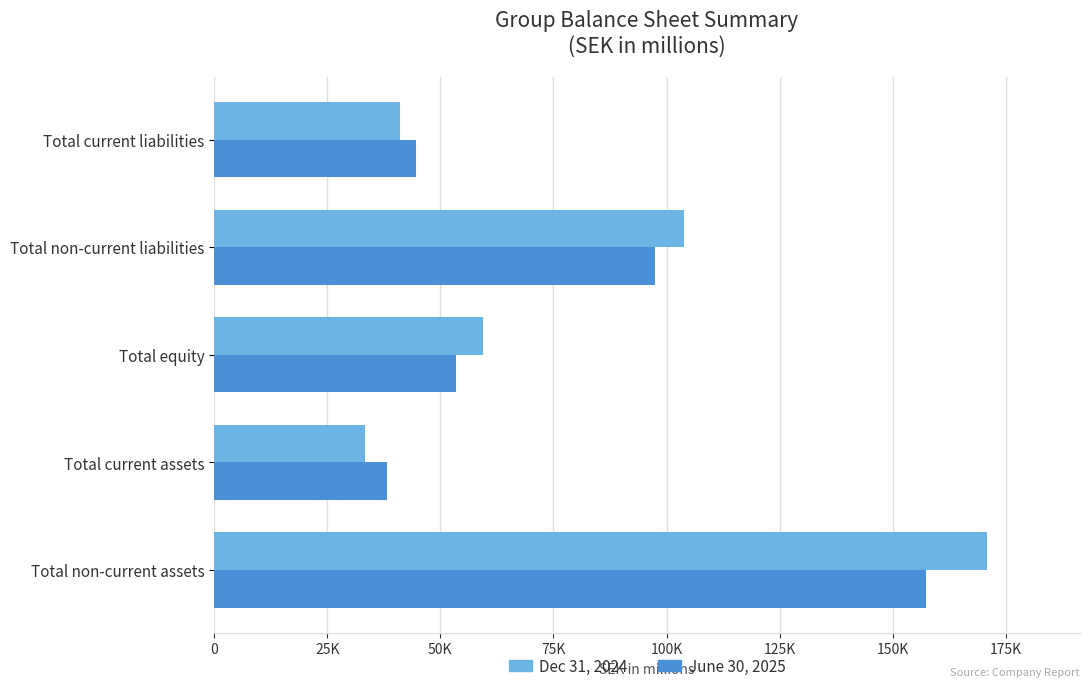

Does the chart contain stacked bars?

No